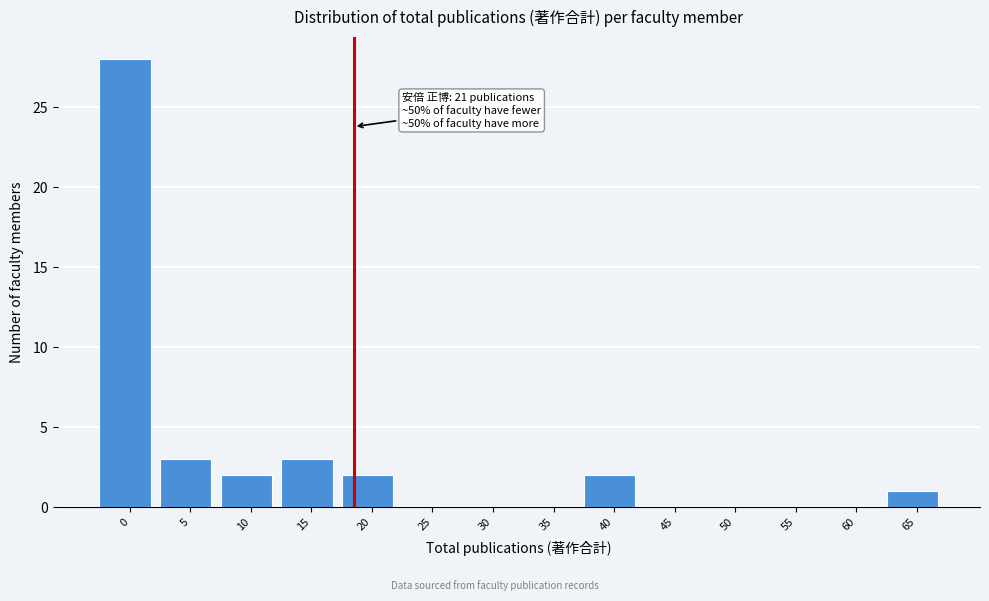

Reading left to right, what are all the values shown in this chart?

0=28	5=3	10=2	15=3	20=2	25=0	30=0	35=0	40=2	45=0	50=0	55=0	60=0	65=1